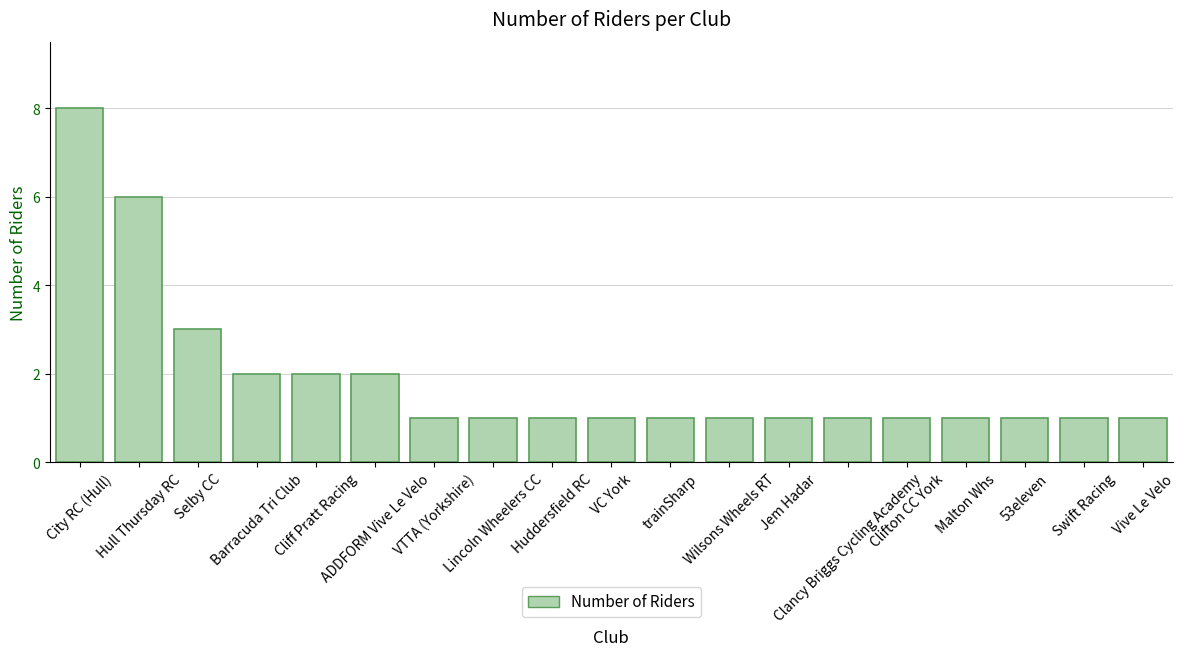

What is the value of the 17th bar from the left?

1